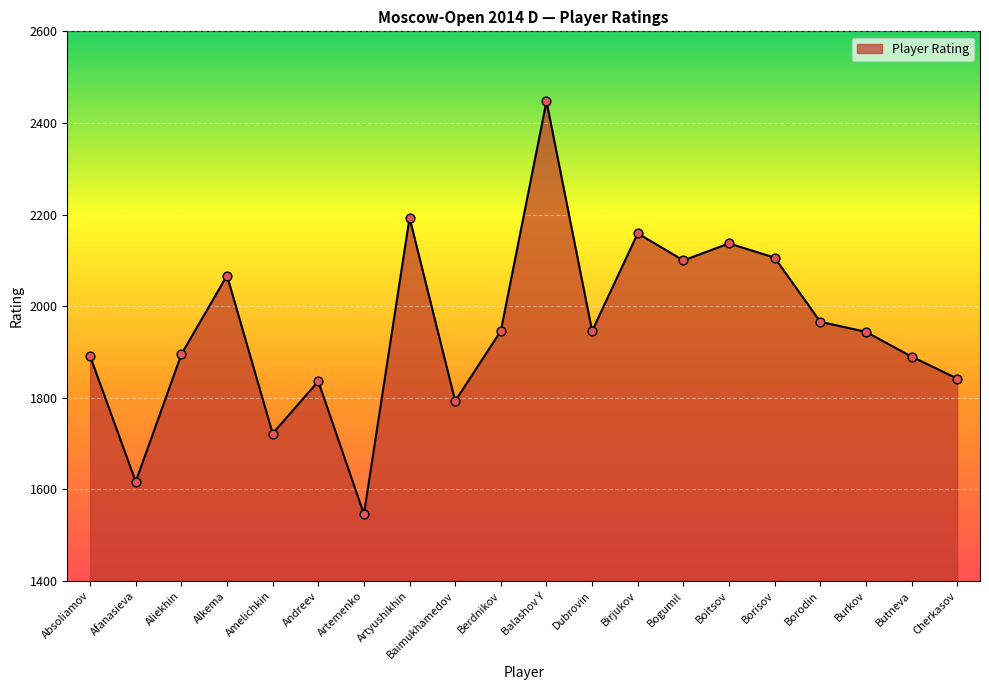

What is the change in value from Artyushikhin to Cherkasov?

-351